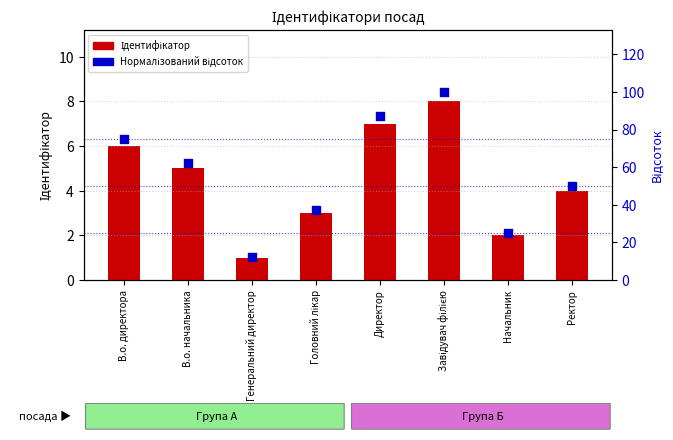

At how many categories does at least one series exceed 66?

3